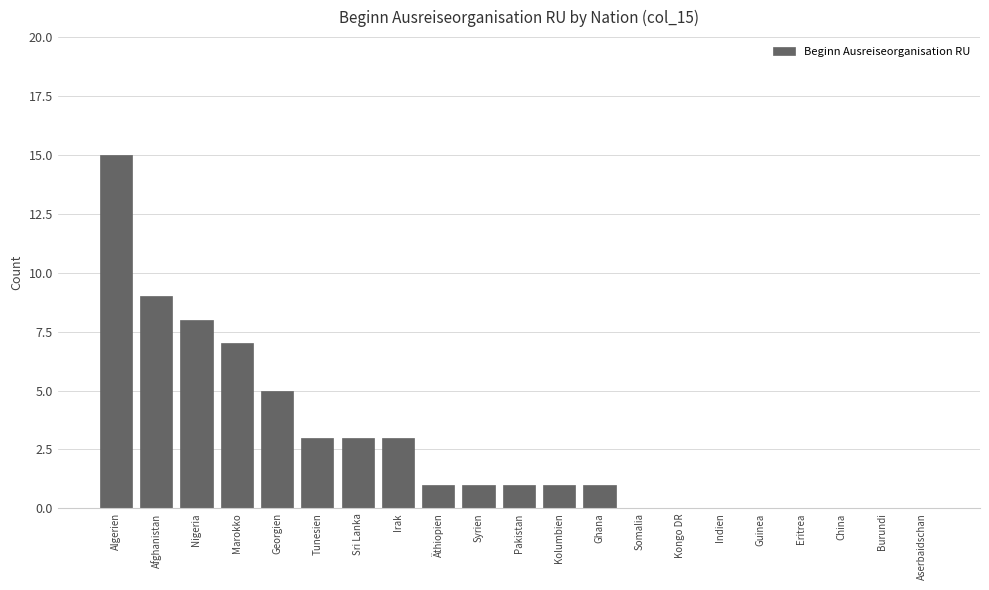

Reading left to right, list all the values displayed in this chart.

Algerien=15	Afghanistan=9	Nigeria=8	Marokko=7	Georgien=5	Tunesien=3	Sri Lanka=3	Irak=3	Äthiopien=1	Syrien=1	Pakistan=1	Kolumbien=1	Ghana=1	Somalia=0	Kongo DR=0	Indien=0	Guinea=0	Eritrea=0	China=0	Burundi=0	Aserbaidschan=0